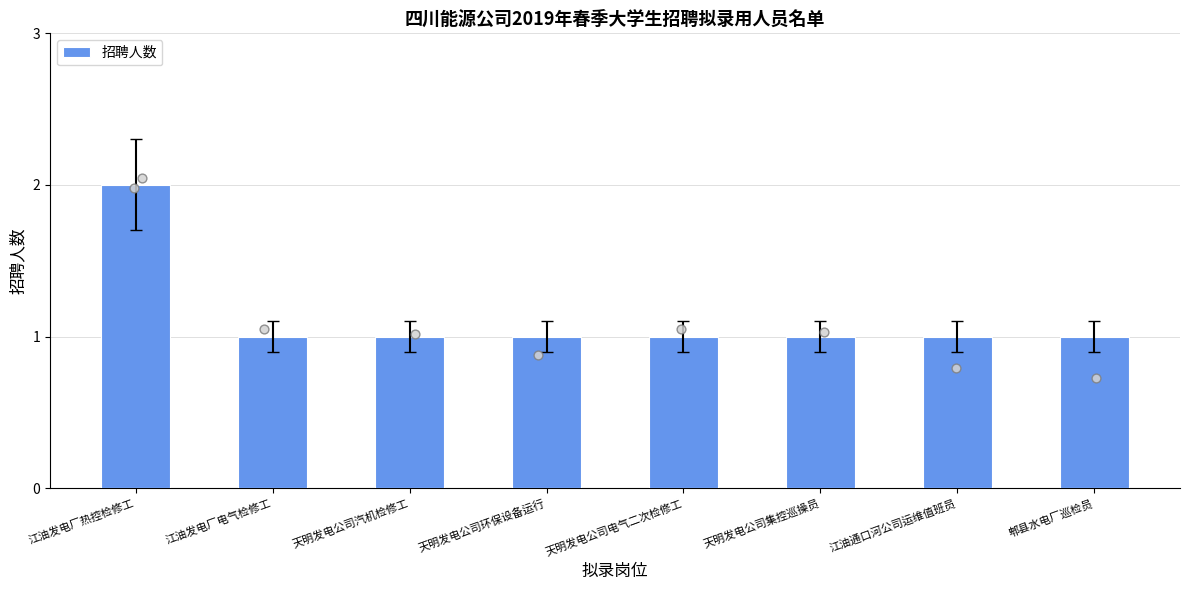

Which has a higher value, 天明发电公司汽机检修工 or 江油发电厂电气检修工?

天明发电公司汽机检修工